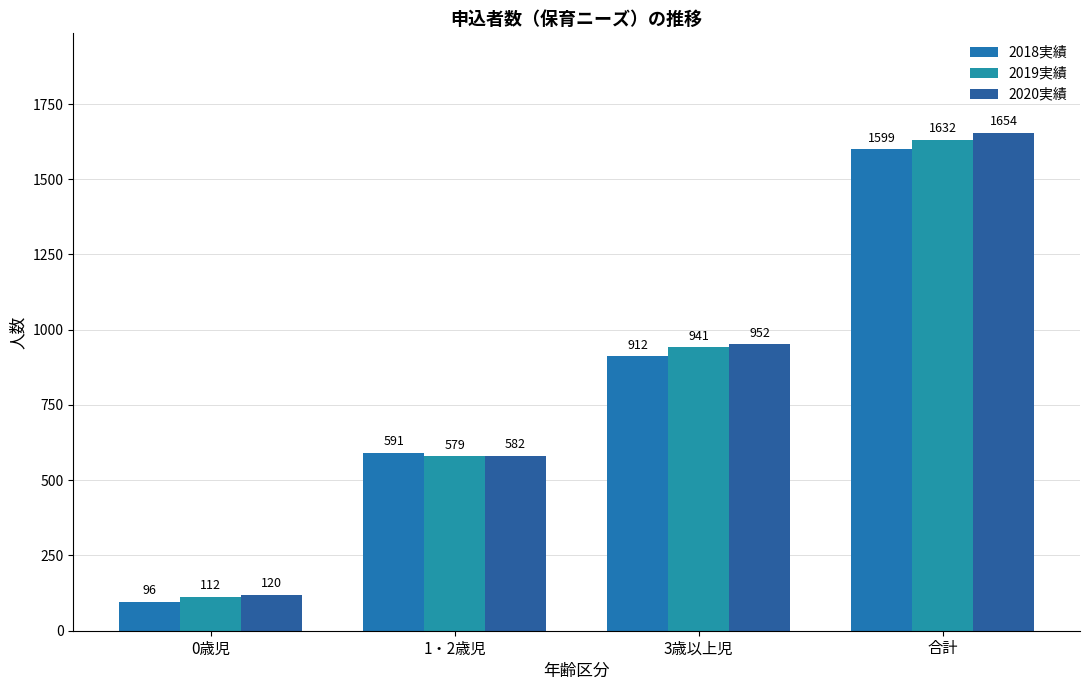

Rank the series at 合計 from highest to lowest value.

2020実績, 2019実績, 2018実績